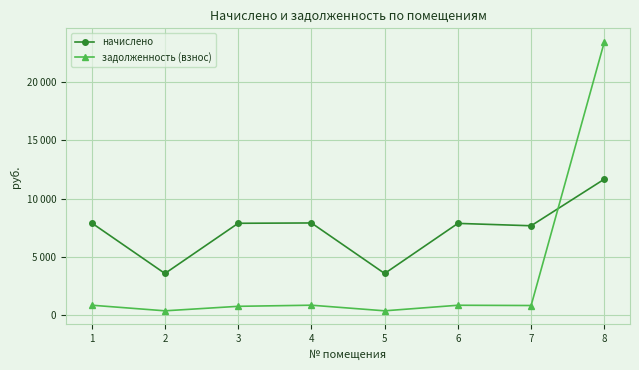

List the series in order of their peak value, lowest first.

начислено, задолженность (взнос)